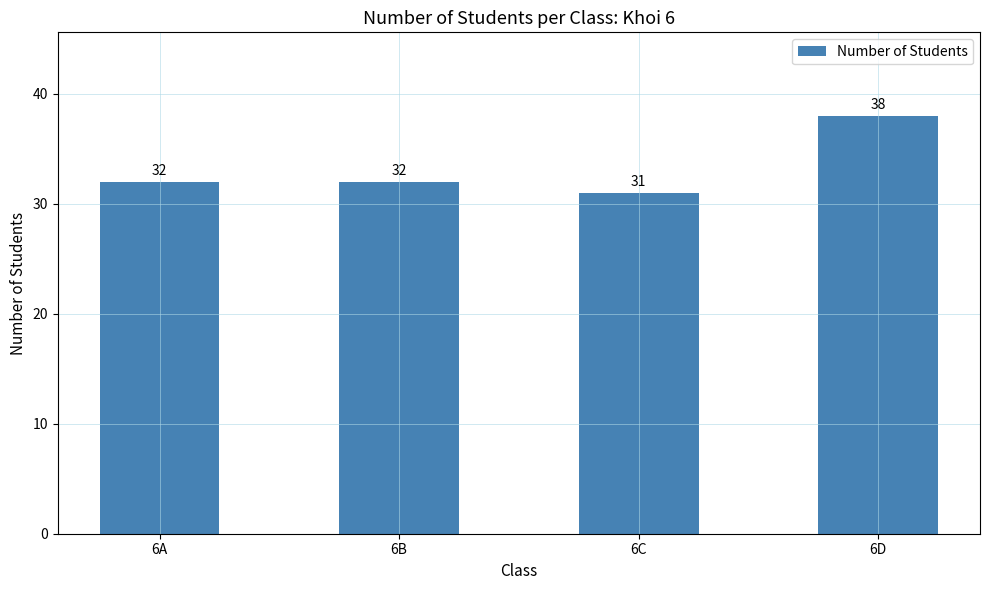

What is the ratio of the value at 6B to the value at 6D?

0.8